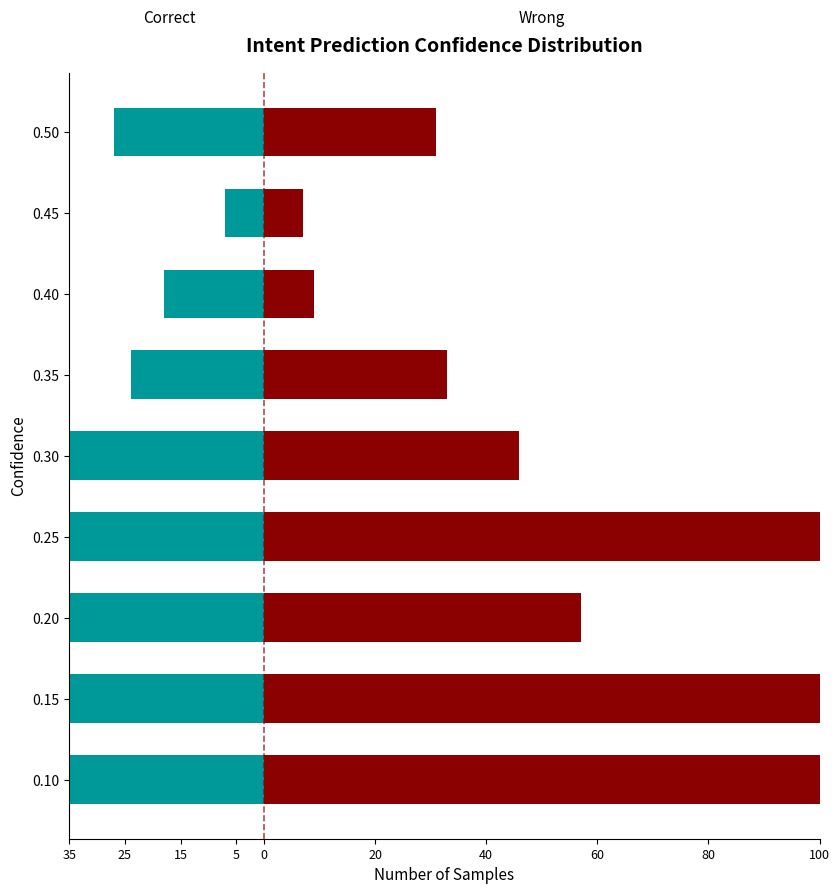

What is the average value of the Wrong series?

95